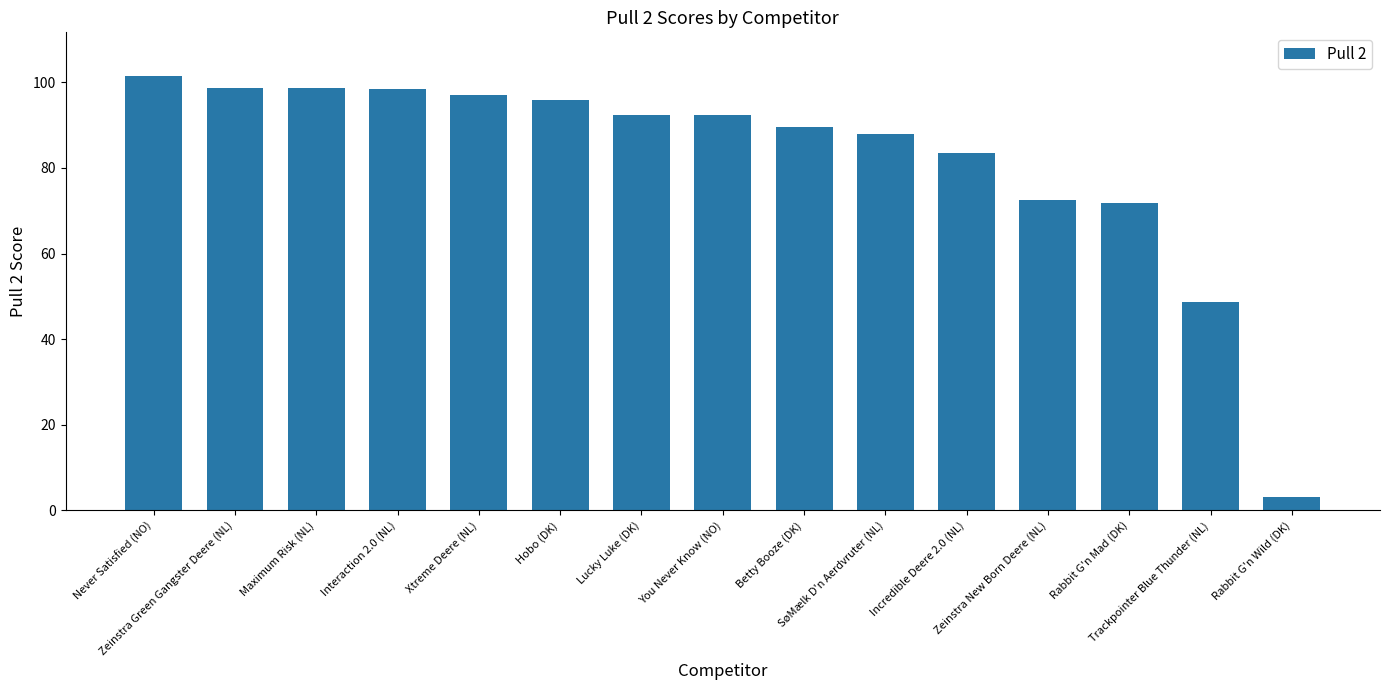

Are the bars grouped side by side (vs. stacked)?

No